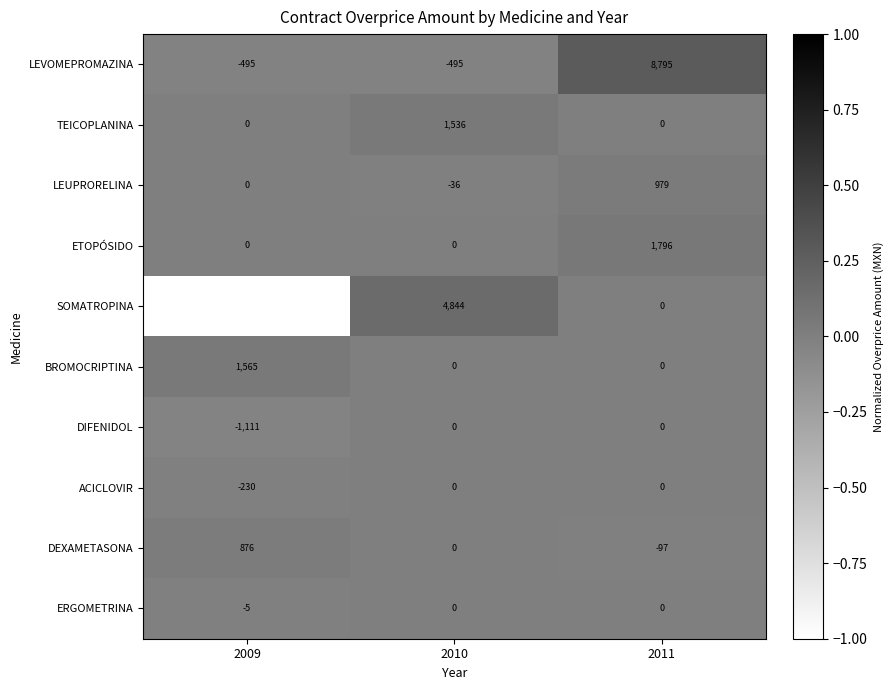

The LEVOMEPROMAZINA series shows -495 at 2009. True or false?

True